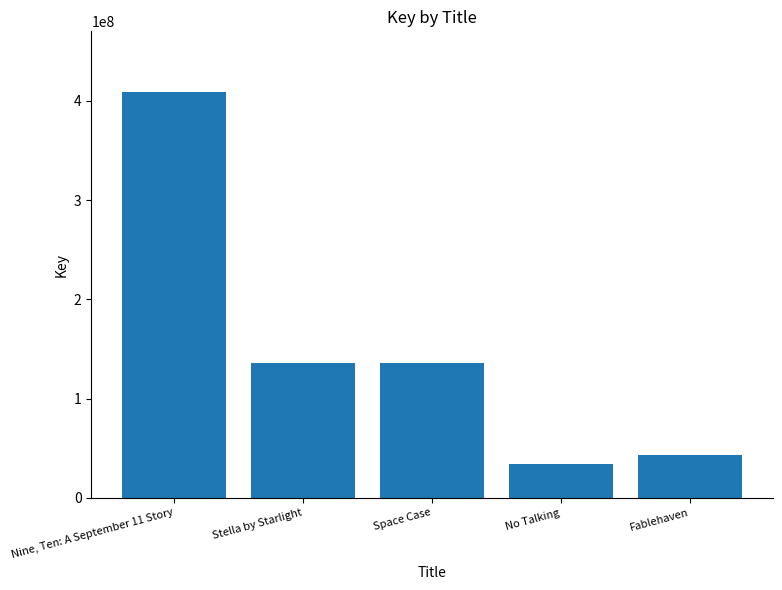

Rank the categories by value from highest to lowest.

Nine, Ten: A September 11 Story, Stella by Starlight, Space Case, Fablehaven, No Talking